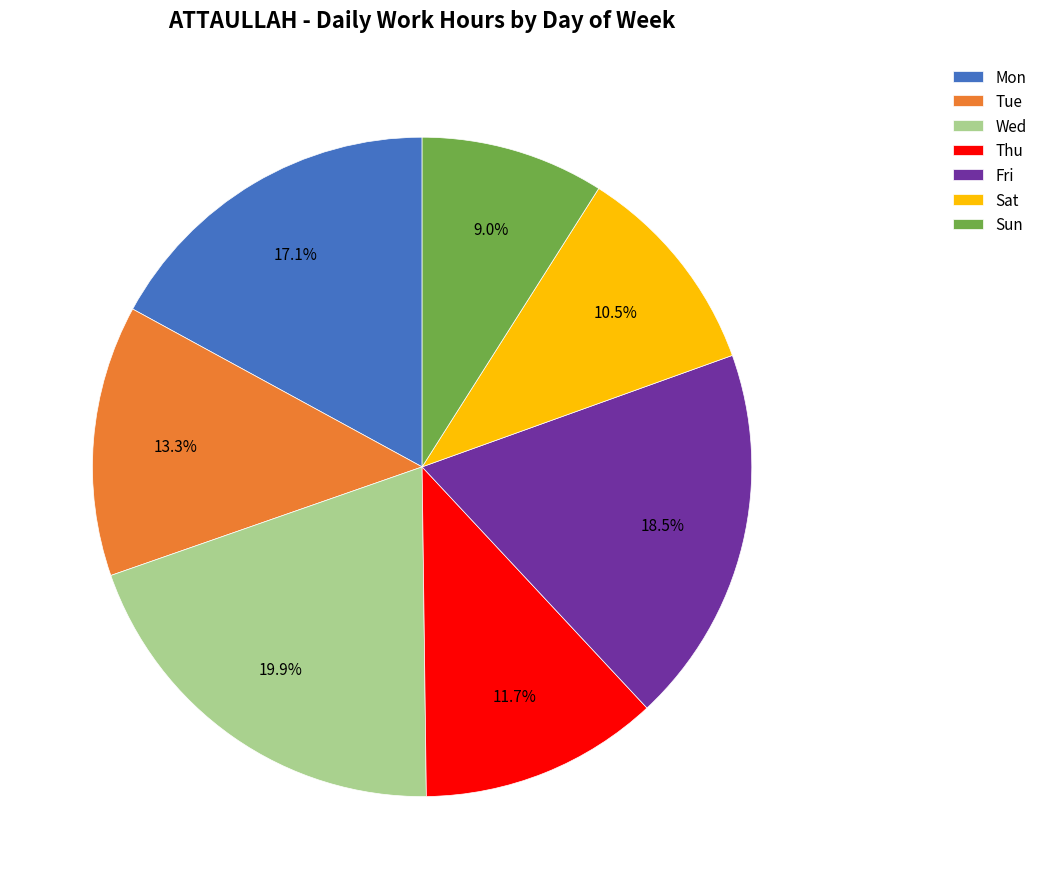

What percentage is NOT represented by Mon?

82.9%